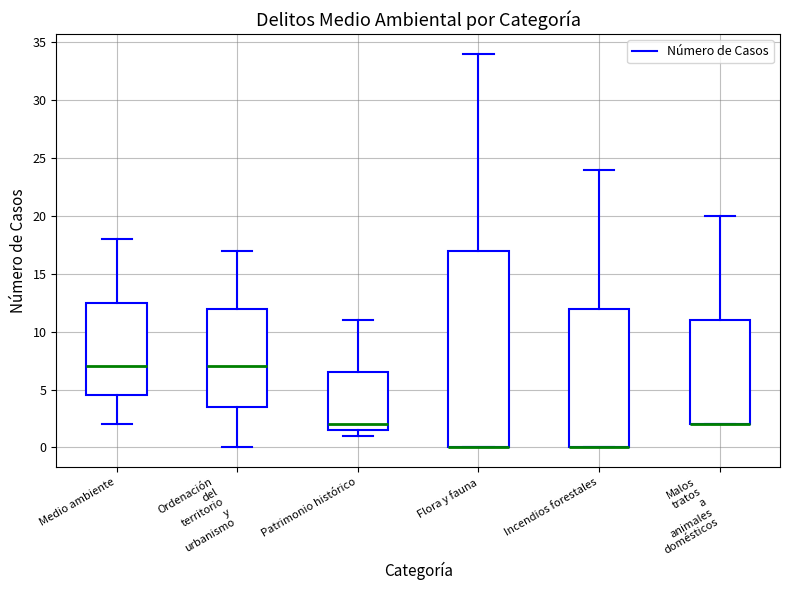

Reading left to right, read every box against the y-axis: the position of its median line, the range the box covers, and the ends of its whiskers. The values are not printed on the chart, so give them approximately, as read against the axis.

Medio ambiente: median 7.0, box 4.5 to 12.5, whiskers 2.0 to 18.0
Ordenación del territorio y urbanismo: median 7.0, box 3.5 to 12.0, whiskers 0.0 to 17.0
Patrimonio histórico: median 2.0, box 1.5 to 6.5, whiskers 1.0 to 11.0
Flora y fauna: median 0.0 (drawn on the box's lower edge), box 0.0 to 17.0, whiskers 0.0 to 34.0
Incendios forestales: median 0.0 (drawn on the box's lower edge), box 0.0 to 12.0, whiskers 0.0 to 24.0
Malos tratos a animales domésticos: median 2.0 (drawn on the box's lower edge), box 2.0 to 11.0, whiskers 2.0 to 20.0